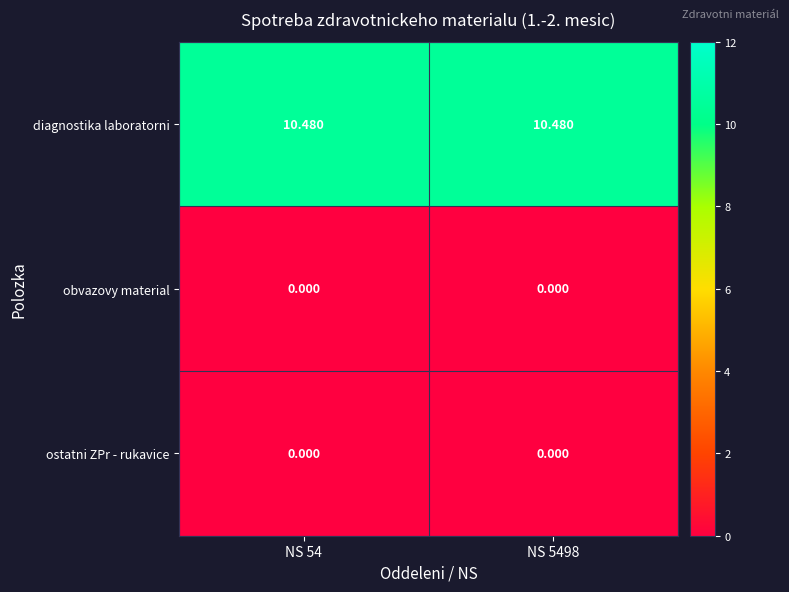

Which series has the largest total across all categories?

diagnostika laboratorni